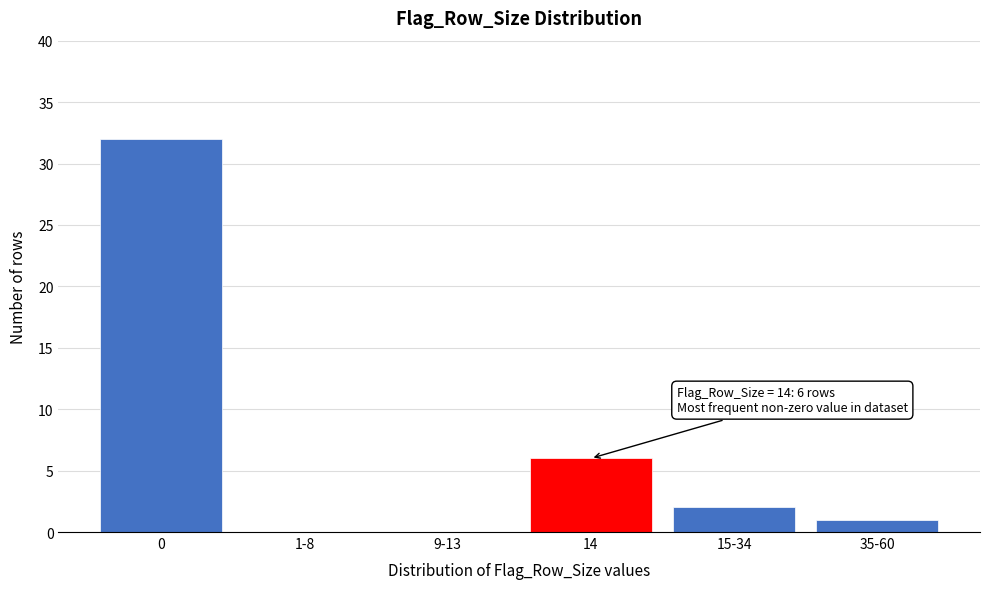

Reading right to left, transcribe all the data shown in this chart.

35-60=1	15-34=2	14=6	9-13=0	1-8=0	0=32